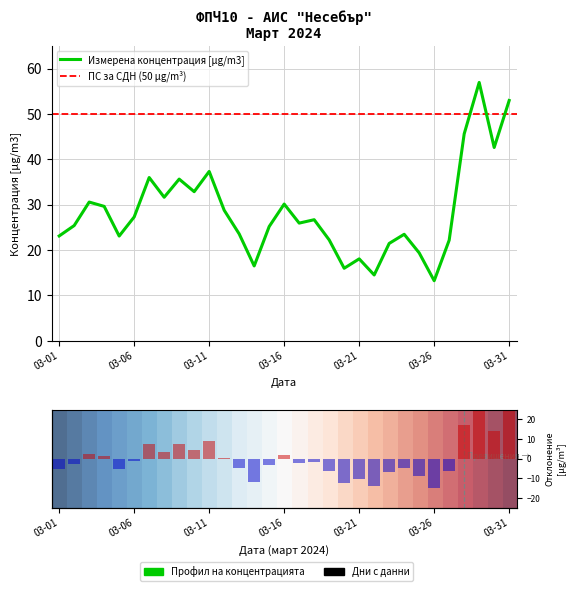

Where is the data nearest to the value 35?

2024-03-09